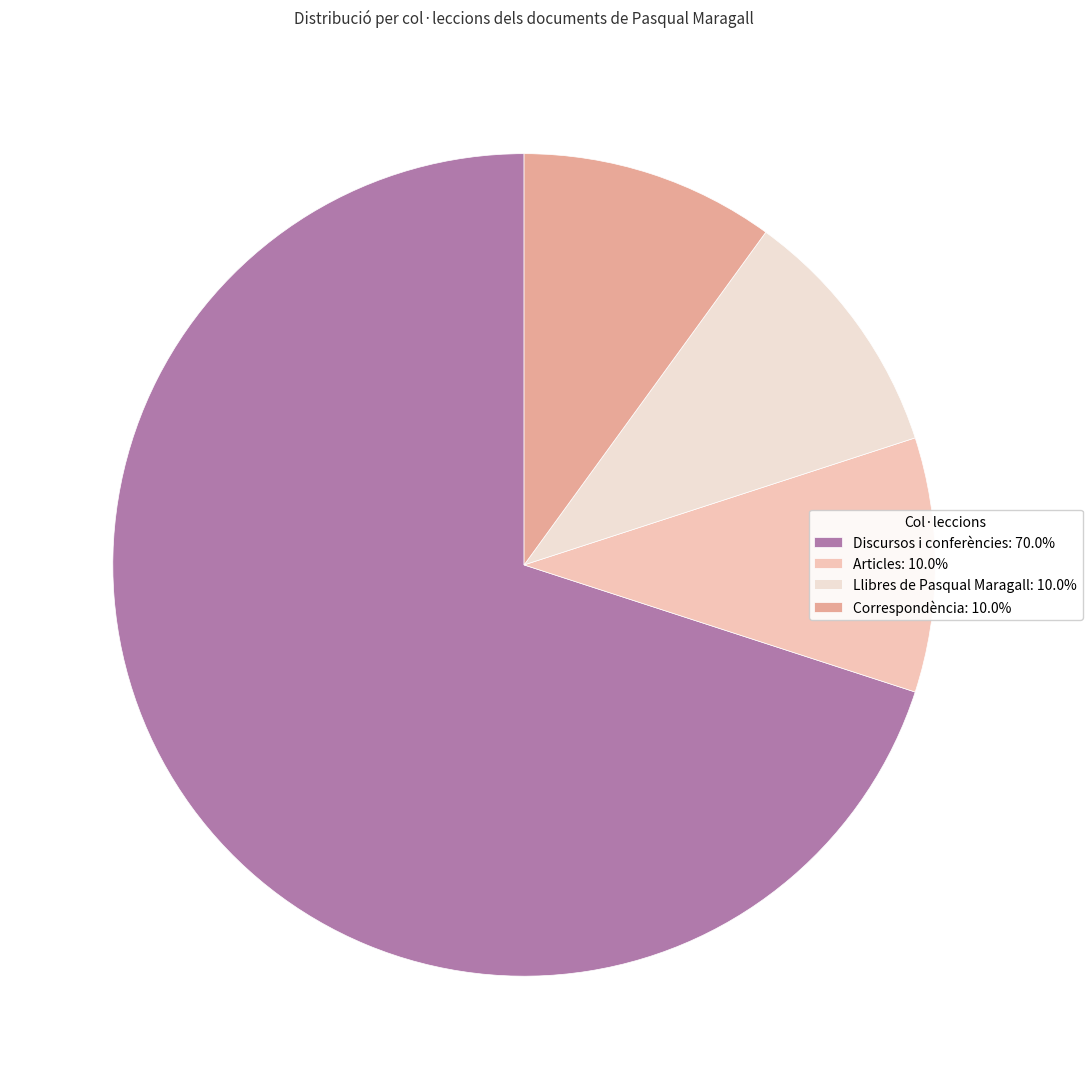

What is the ratio of the value at Discursos i conferències: 70.0% to the value at Llibres de Pasqual Maragall: 10.0%?

7.0